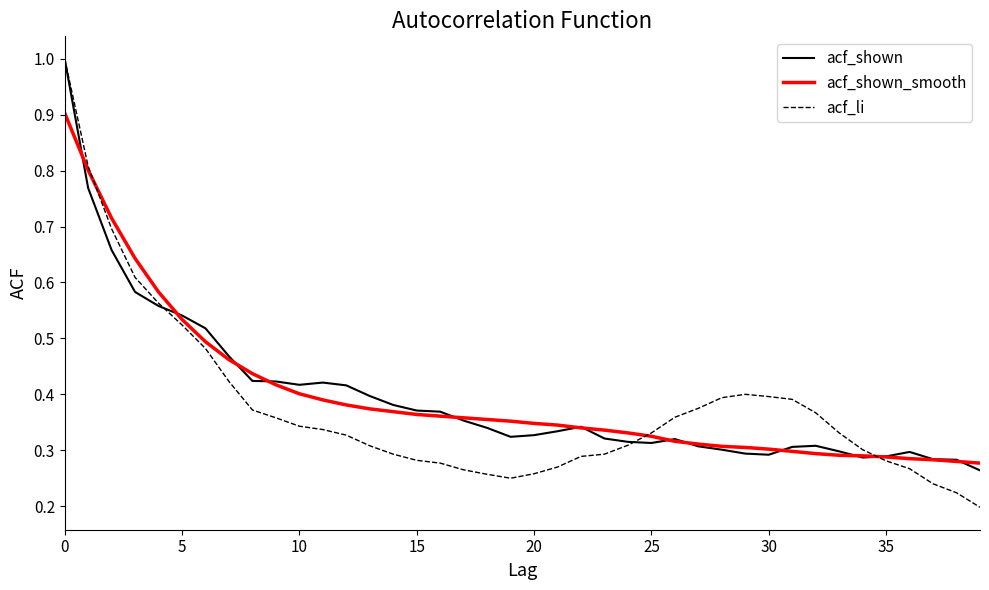

True or false: acf_shown_smooth and acf_shown intersect in this chart.

True